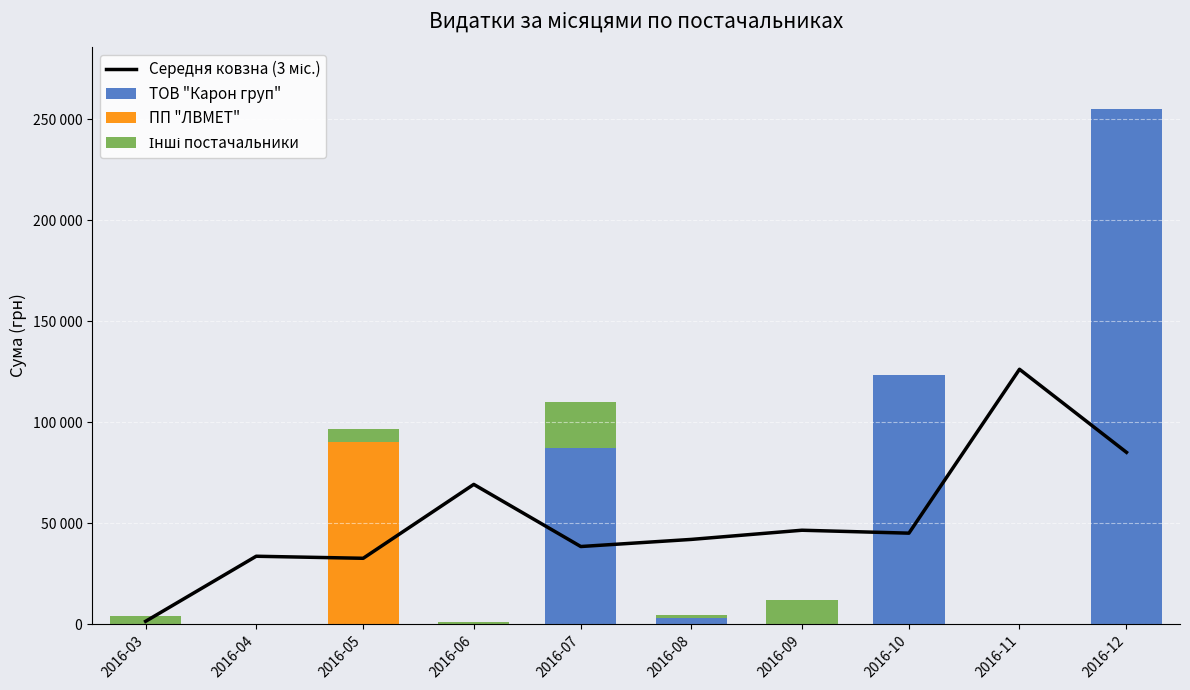

What is the difference between the highest and lowest values at 2016-04?

33609.8